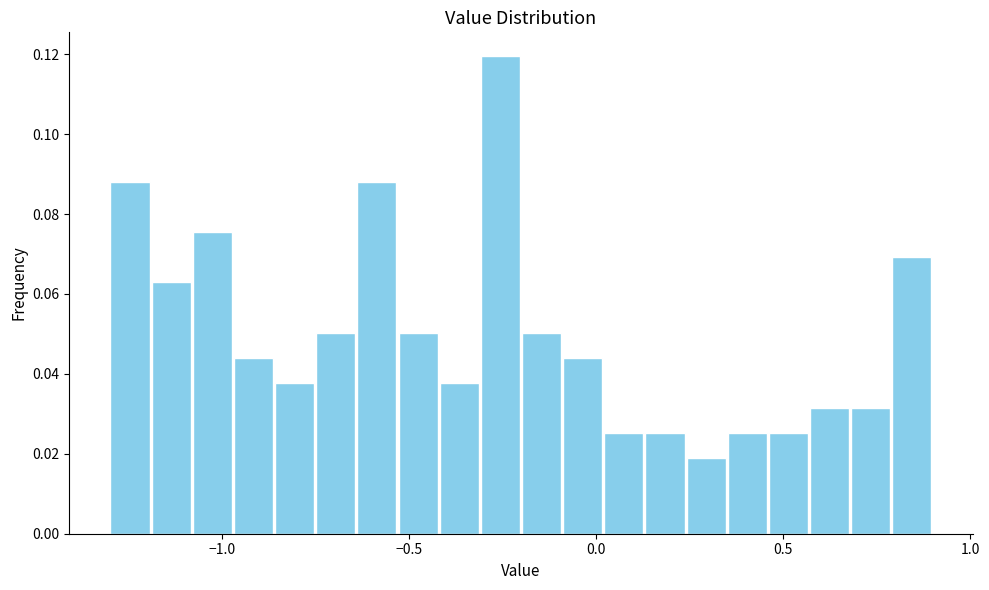

Around what value on the x-axis is the tallest bar? Give the approximate position of its centre, as read against the axis.

-0.25